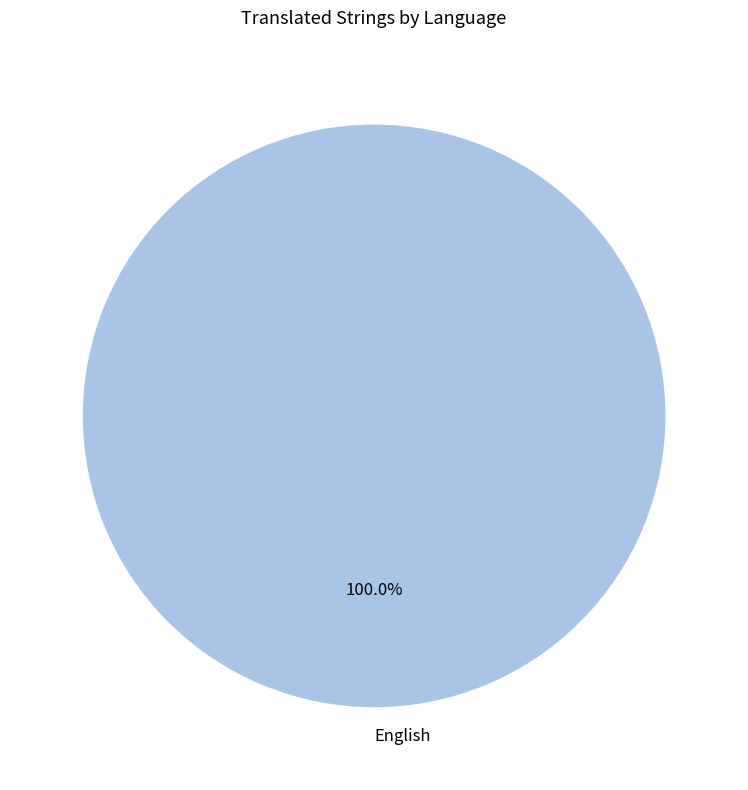

Which category accounts for the majority?

English